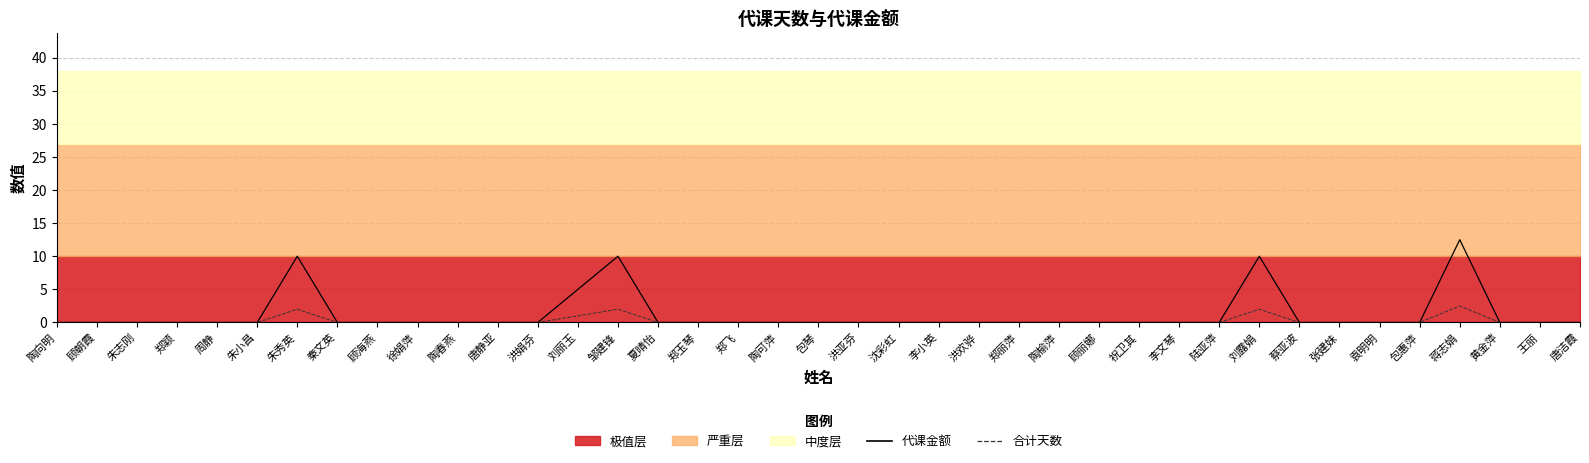

List the labels in order of 合计天数 value, largest first.

蒋志娟, 朱秀英, 邹建锋, 刘露娟, 刘丽玉, 陶向明, 顾朝霞, 朱志刚, 郑颖, 周静, 朱小昌, 秦文英, 顾海燕, 徐娟萍, 陶春燕, 唐静亚, 洪娟芬, 夏晴怡, 郑玉琴, 郑飞, 陶可萍, 包琴, 洪亚芬, 沈彩虹, 李小英, 洪欢骅, 郑丽萍, 陶榆萍, 顾丽娜, 祝卫其, 李文琴, 陆亚萍, 蔡亚波, 张建妹, 袁明明, 包惠萍, 黄金萍, 王丽, 唐洁霞